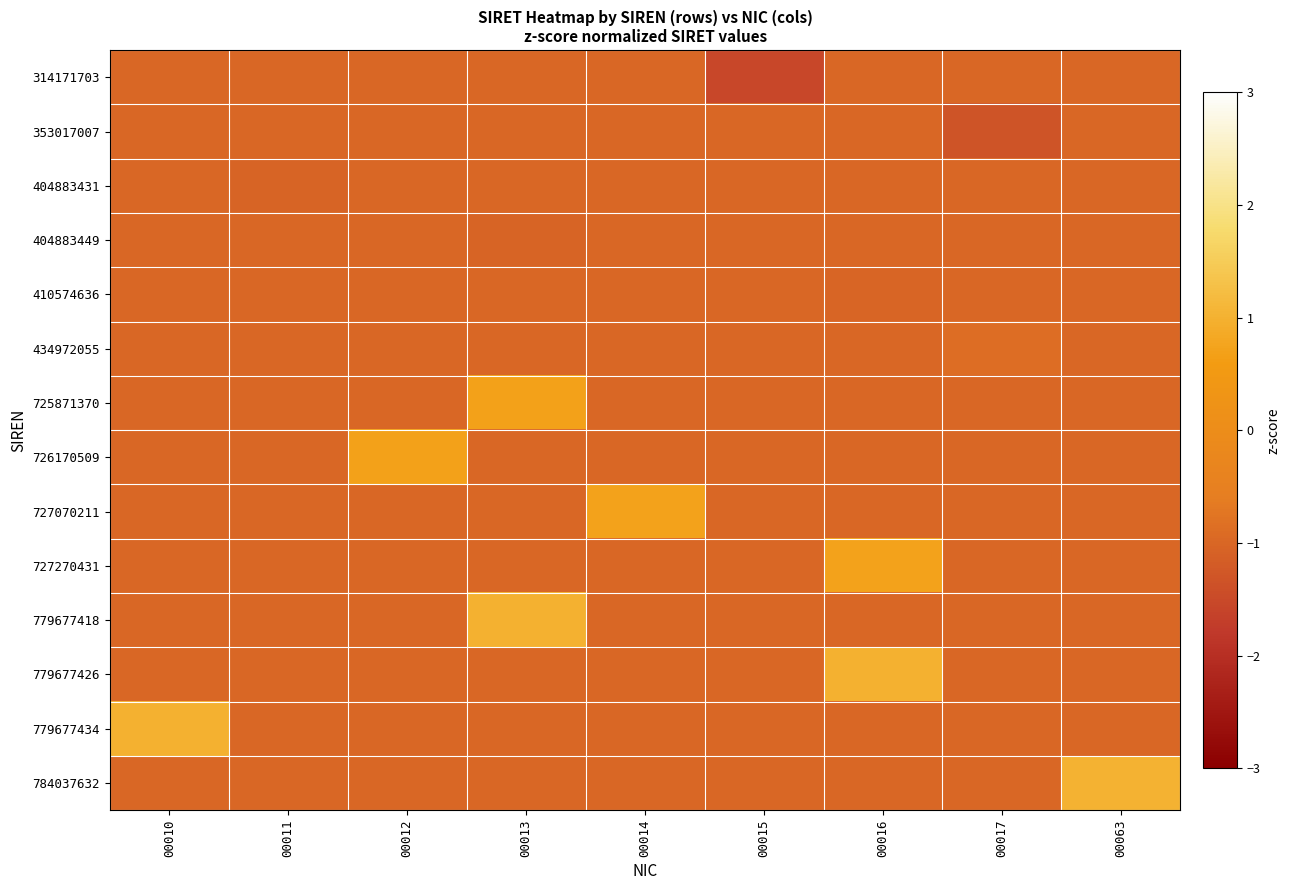

Reading left to right, what are all the values shown in this chart?

314171703: 00010=-1.0	00011=-1.0	00012=-1.0	00013=-1.0	00014=-1.0	00015=-1.5	00016=-1.0	00017=-1.0	00063=-1.0
353017007: 00010=-1.0	00011=-1.0	00012=-1.0	00013=-1.0	00014=-1.0	00015=-1.0	00016=-1.0	00017=-1.3	00063=-1.0
404883431: 00010=-1.0	00011=-1.0	00012=-1.0	00013=-1.0	00014=-1.0	00015=-1.0	00016=-1.0	00017=-1.0	00063=-1.0
404883449: 00010=-1.0	00011=-1.0	00012=-1.0	00013=-1.0	00014=-1.0	00015=-1.0	00016=-1.0	00017=-1.0	00063=-1.0
410574636: 00010=-1.0	00011=-1.0	00012=-1.0	00013=-1.0	00014=-1.0	00015=-1.0	00016=-1.0	00017=-1.0	00063=-1.0
434972055: 00010=-1.0	00011=-1.0	00012=-1.0	00013=-1.0	00014=-1.0	00015=-1.0	00016=-1.0	00017=-0.9	00063=-1.0
725871370: 00010=-1.0	00011=-1.0	00012=-1.0	00013=0.7	00014=-1.0	00015=-1.0	00016=-1.0	00017=-1.0	00063=-1.0
726170509: 00010=-1.0	00011=-1.0	00012=0.7	00013=-1.0	00014=-1.0	00015=-1.0	00016=-1.0	00017=-1.0	00063=-1.0
727070211: 00010=-1.0	00011=-1.0	00012=-1.0	00013=-1.0	00014=0.7	00015=-1.0	00016=-1.0	00017=-1.0	00063=-1.0
727270431: 00010=-1.0	00011=-1.0	00012=-1.0	00013=-1.0	00014=-1.0	00015=-1.0	00016=0.7	00017=-1.0	00063=-1.0
779677418: 00010=-1.0	00011=-1.0	00012=-1.0	00013=1.0	00014=-1.0	00015=-1.0	00016=-1.0	00017=-1.0	00063=-1.0
779677426: 00010=-1.0	00011=-1.0	00012=-1.0	00013=-1.0	00014=-1.0	00015=-1.0	00016=1.0	00017=-1.0	00063=-1.0
779677434: 00010=1.0	00011=-1.0	00012=-1.0	00013=-1.0	00014=-1.0	00015=-1.0	00016=-1.0	00017=-1.0	00063=-1.0
784037632: 00010=-1.0	00011=-1.0	00012=-1.0	00013=-1.0	00014=-1.0	00015=-1.0	00016=-1.0	00017=-1.0	00063=1.0